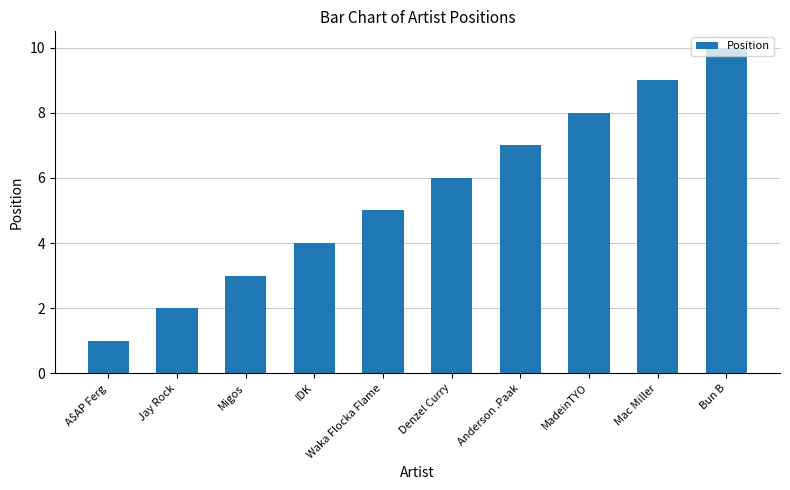

True or false: the data shows 13 at Bun B.

False